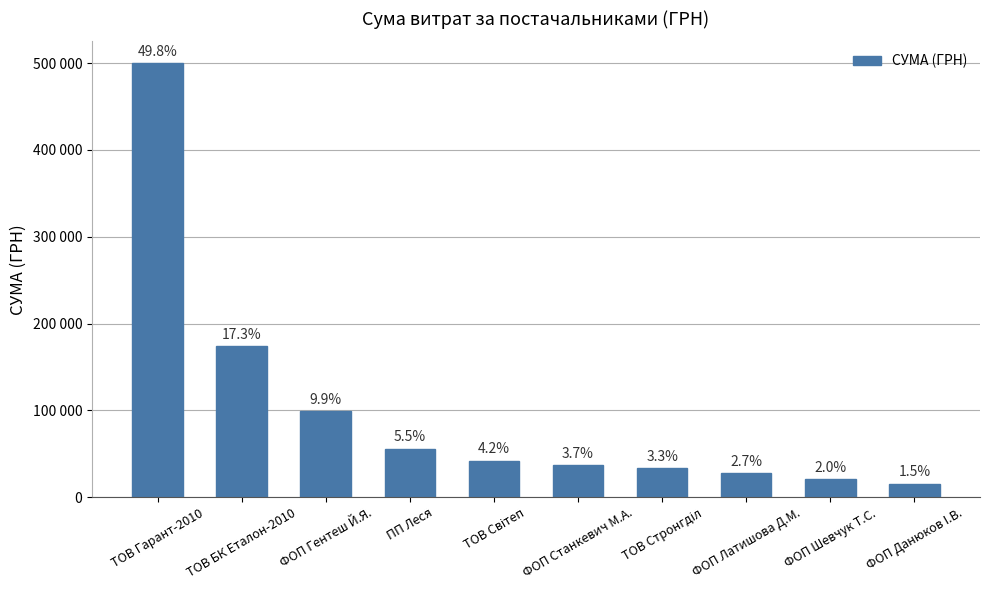

Rank the categories by value from highest to lowest.

ТОВ Гарант-2010, ТОВ БК Еталон-2010, ФОП Гентеш Й.Я., ПП Леся, ТОВ Світеп, ФОП Станкевич М.А., ТОВ Стронгділ, ФОП Латишова Д.М., ФОП Шевчук Т.С., ФОП Данюков I.В.